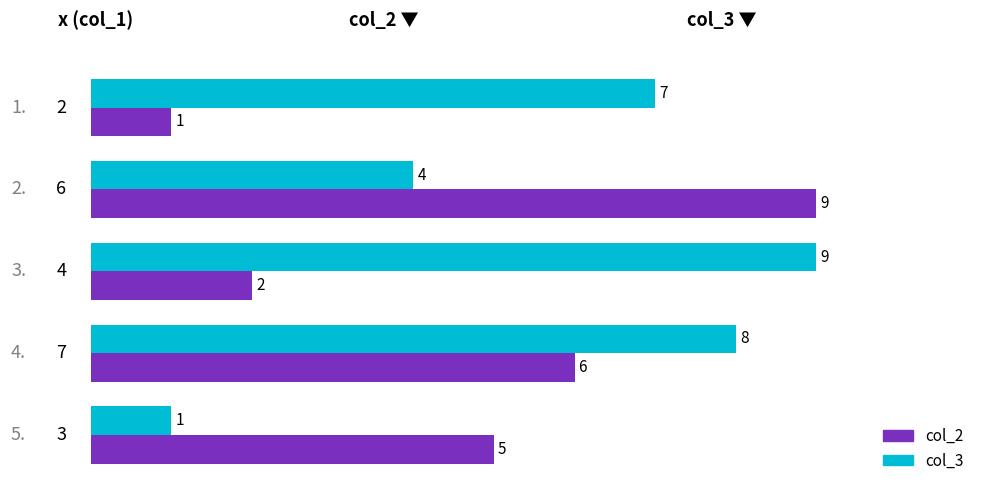

What is the difference between the maximum and minimum values in the col_3 series?

8